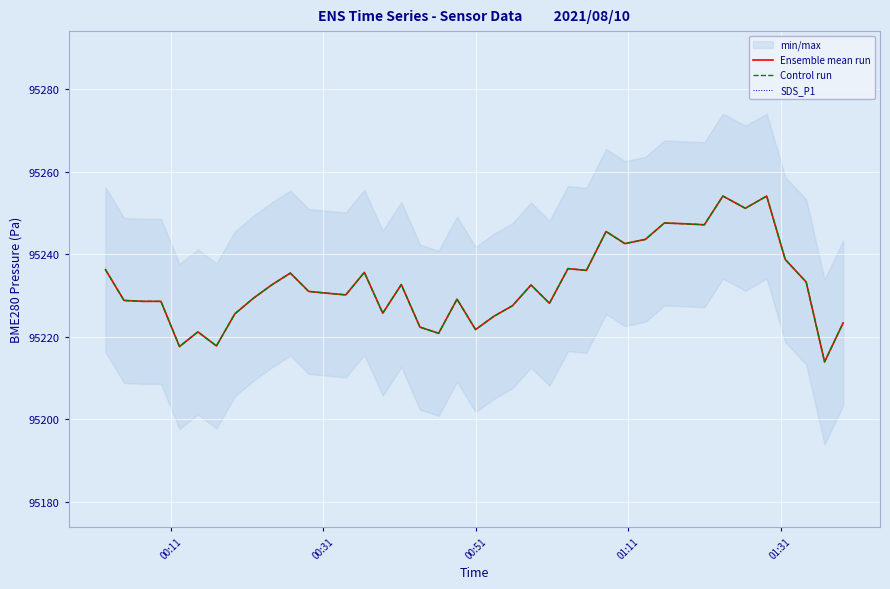

Which series has the largest total across all categories?

SDS_P1